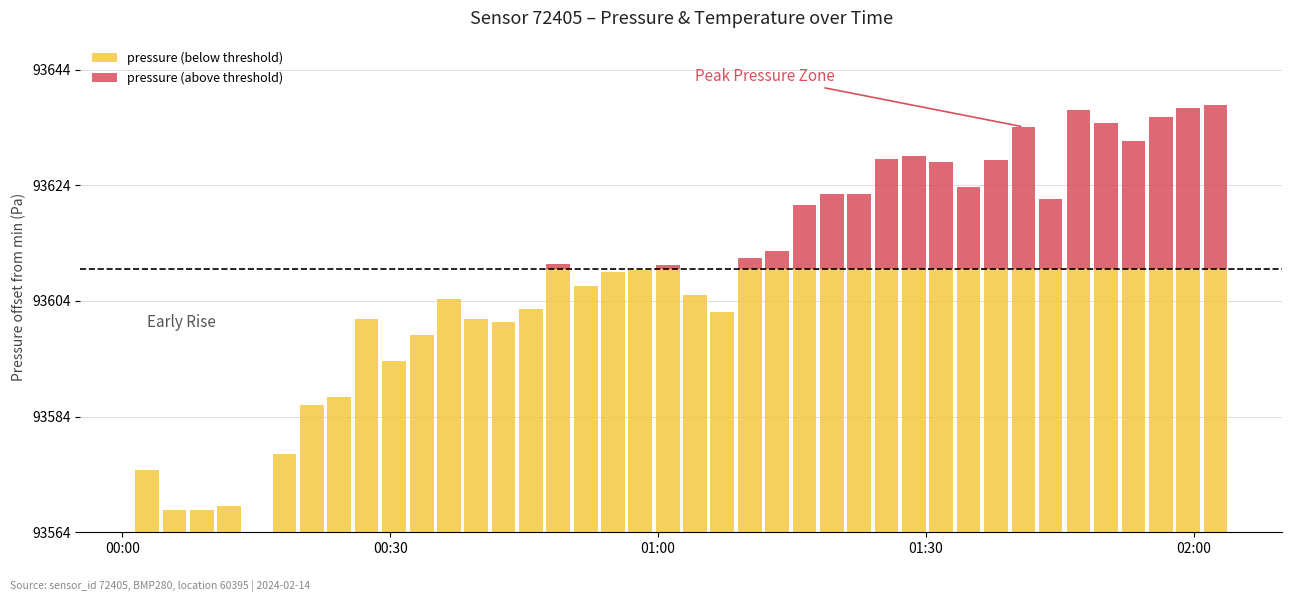

List the series in order of their peak value, highest first.

pressure (below threshold), pressure (above threshold)